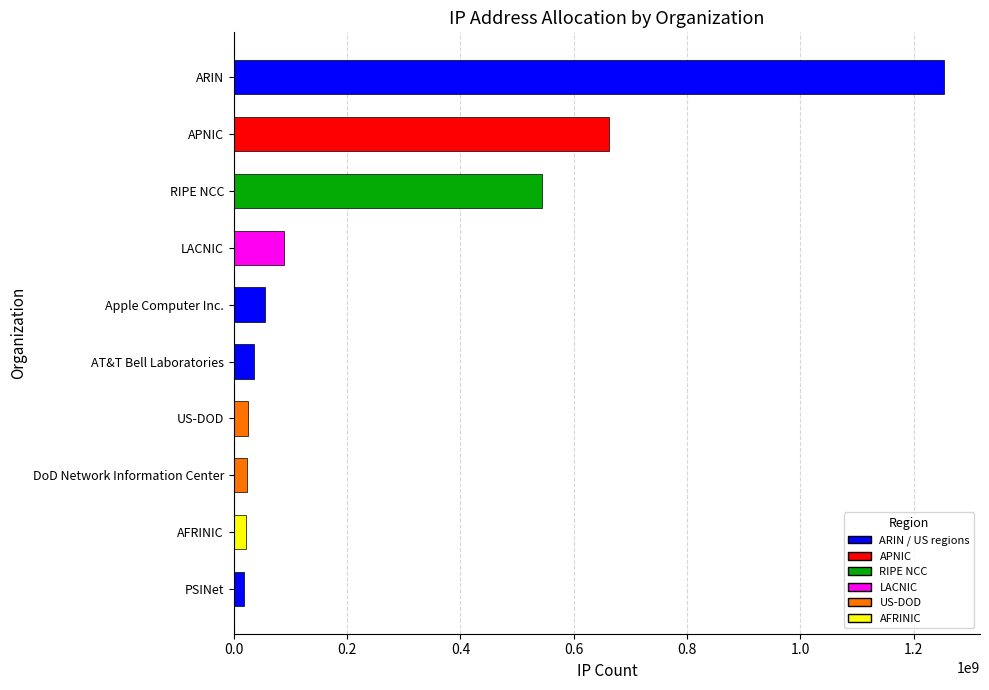

What is the greatest value displayed?

1254298157